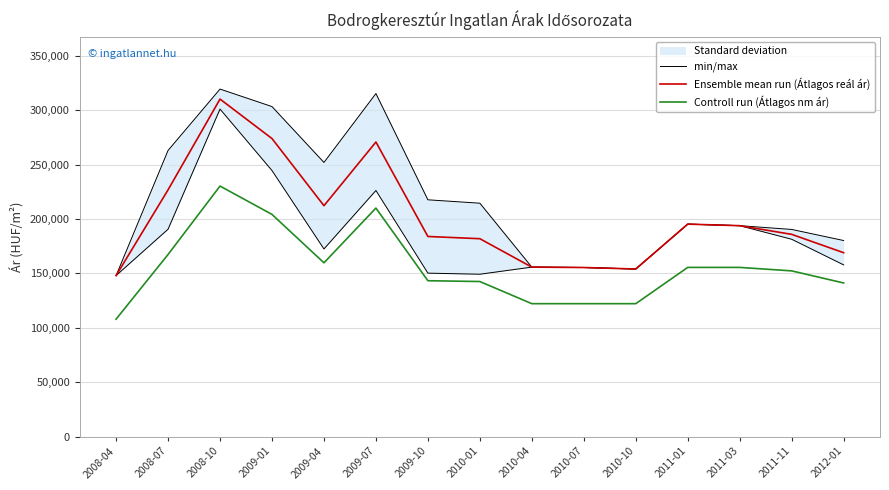

What is the label of the 2nd point from the right?

2011-11